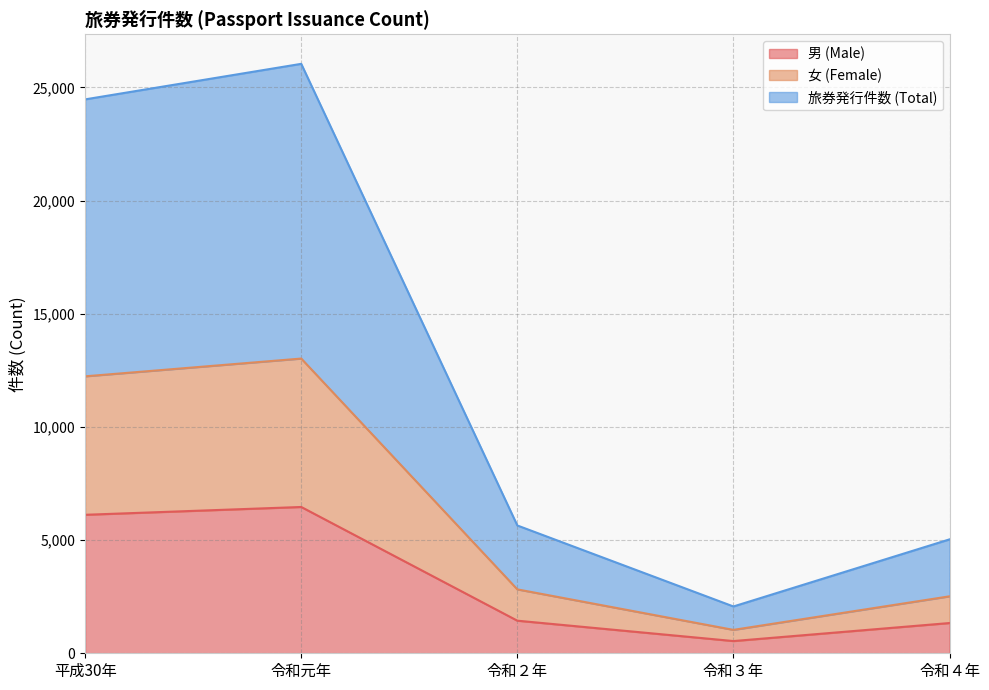

True or false: 男 (Male) and 旅券発行件数 (Total) cross at least once.

False